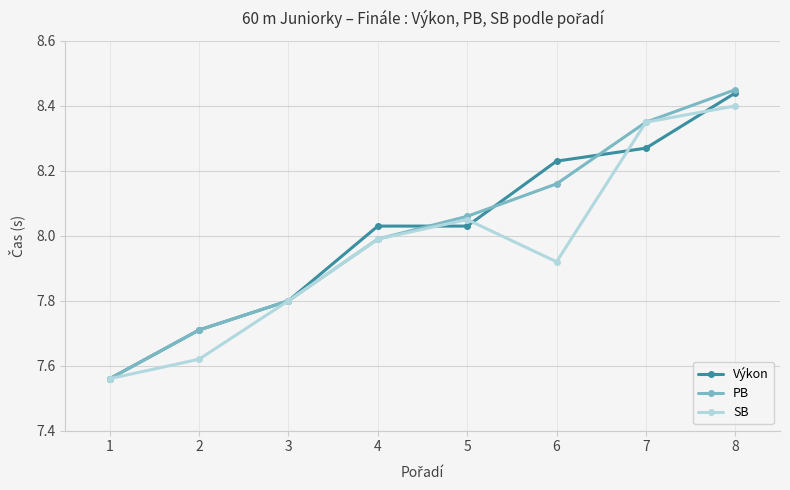

What is the value of the Výkon point at the 2nd from the left?

7.7